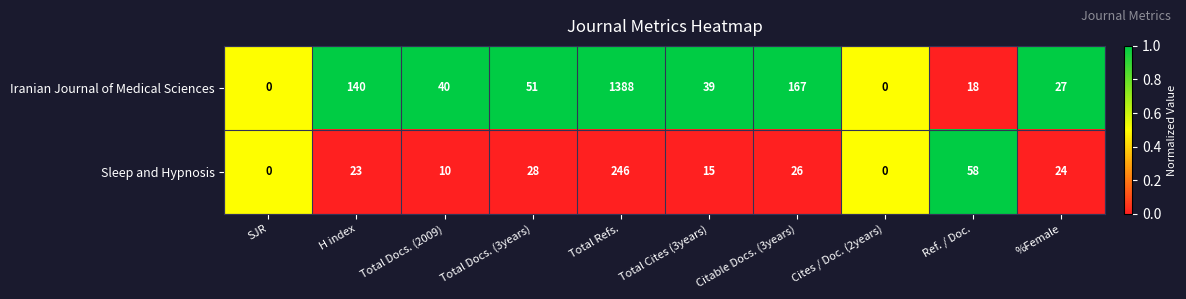

Between SJR and Total Docs. (3years), which series saw the biggest shift?

Iranian Journal of Medical Sciences